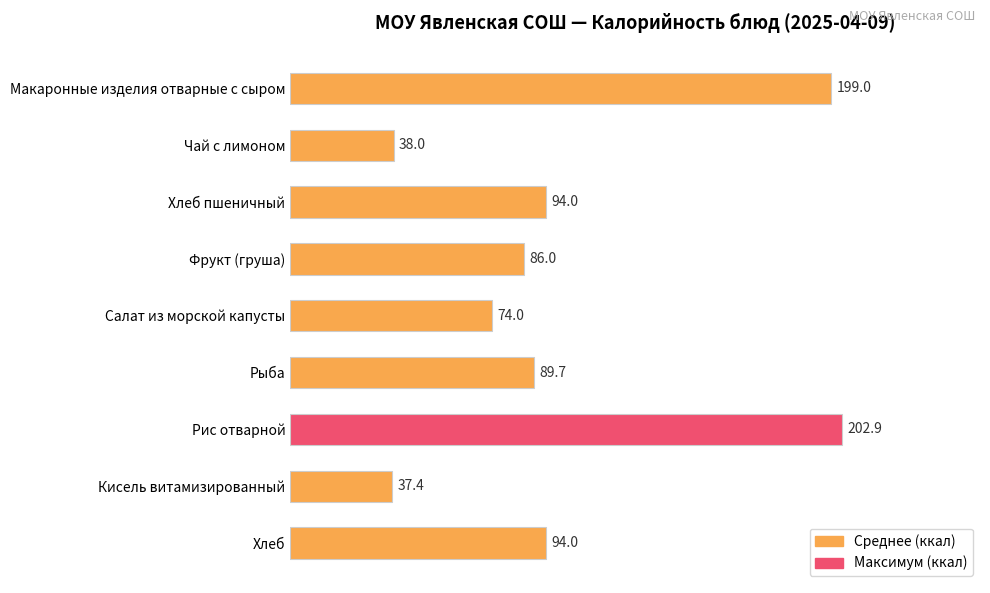

Read the value at Чай с лимоном.

38.0